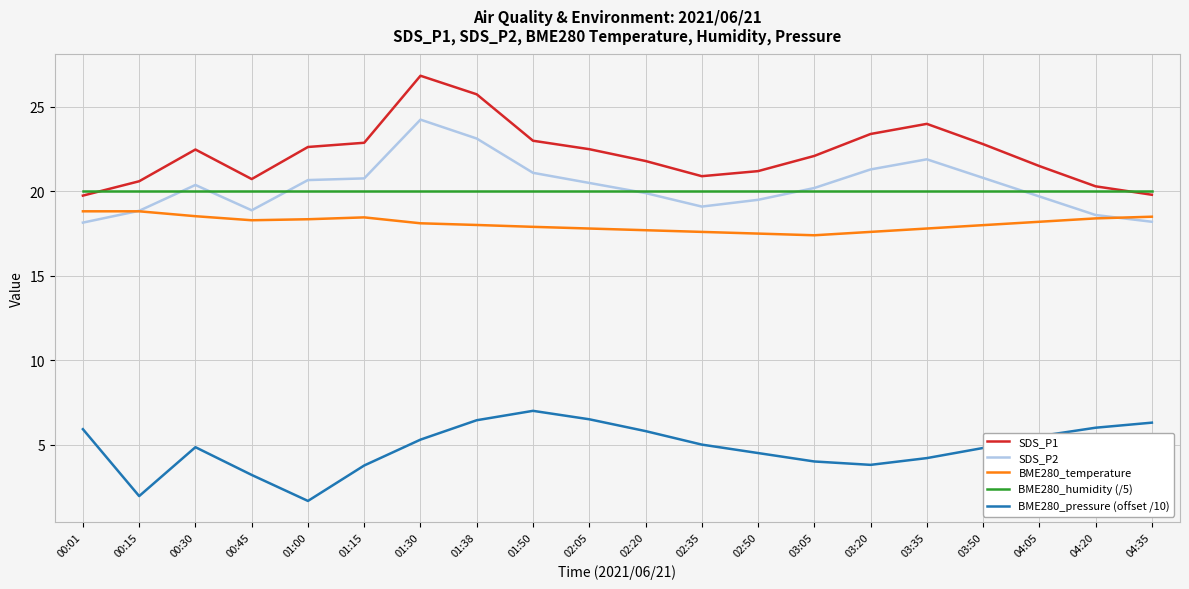

True or false: BME280_humidity (/5) has a value of 26.6 at 01:30.

False